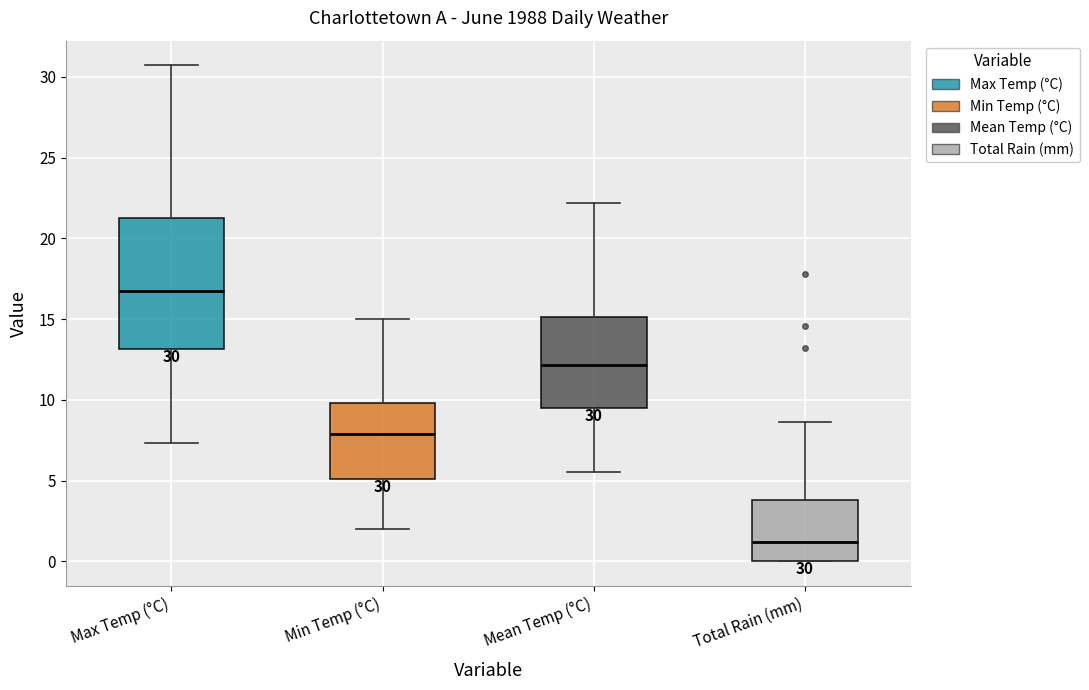

Which box's median line is the lowest?

Total Rain (mm)